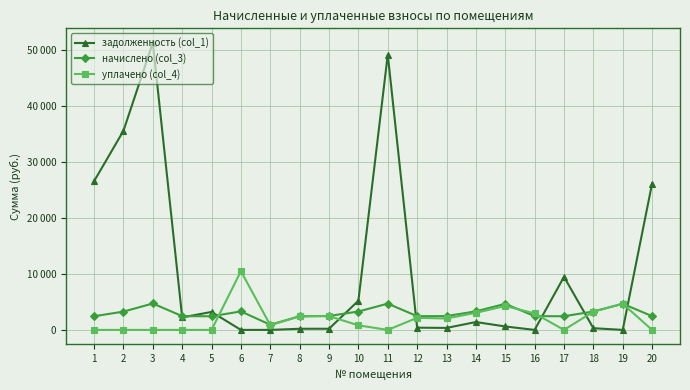

At how many categories does at least one series exceed 47969?

2